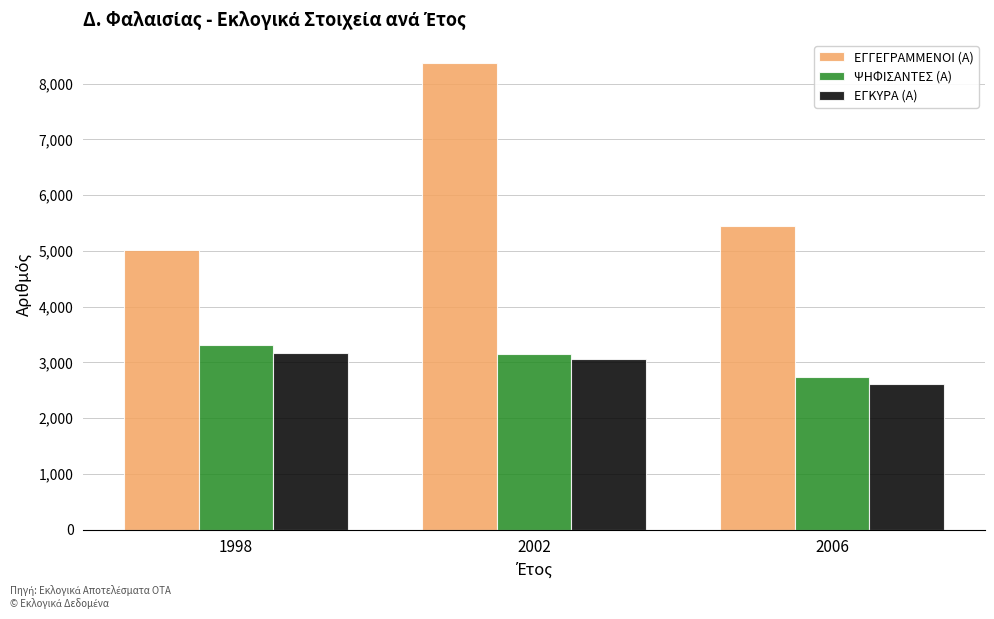

The value of ΨΗΦΙΣΑΝΤΕΣ (Α) at 2006 is 4416. True or false?

False